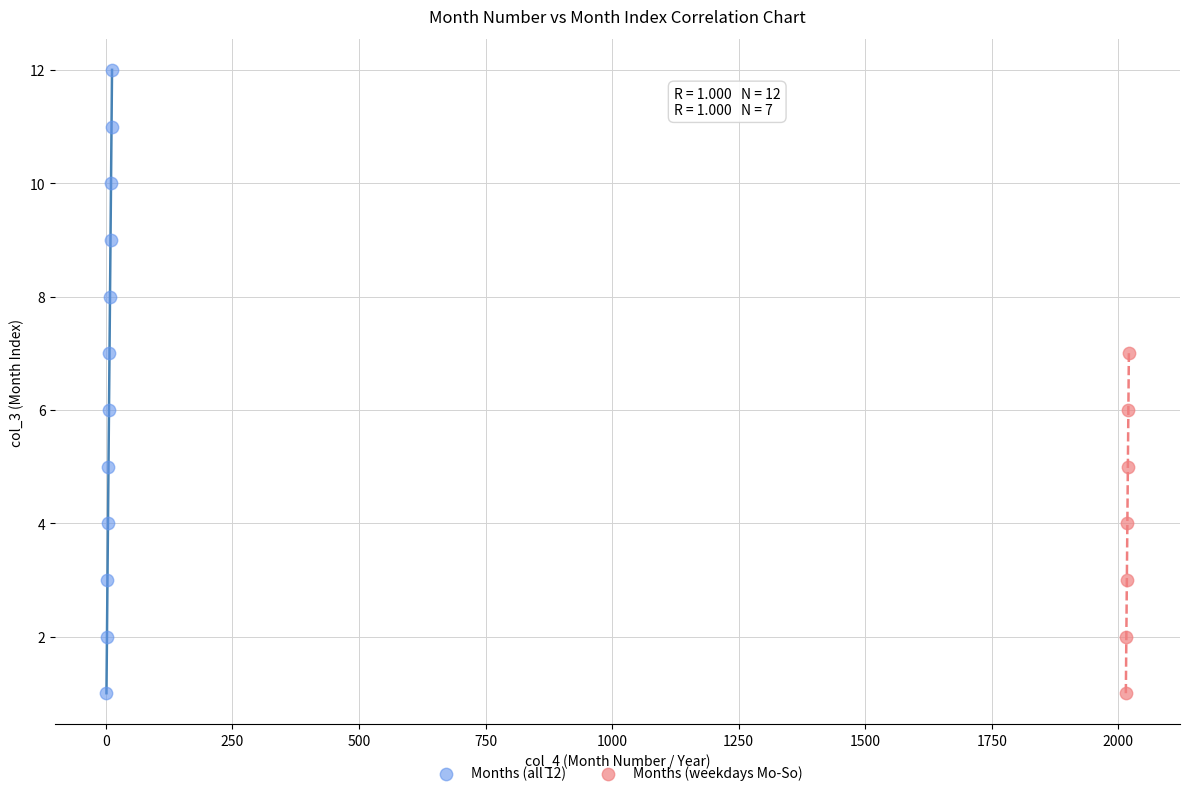

Which series has the widest spread of Y values?

Months (all 12)